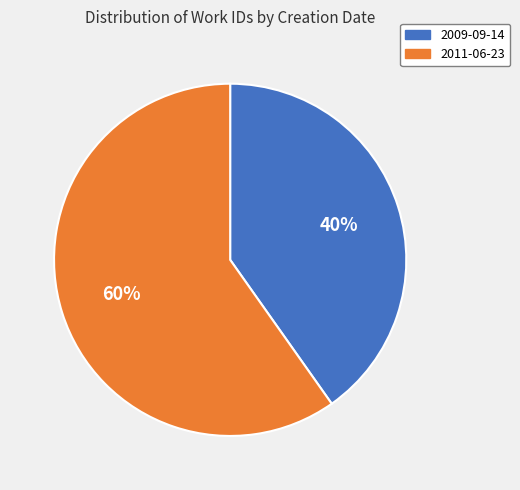

How many segments does this pie chart have?

2